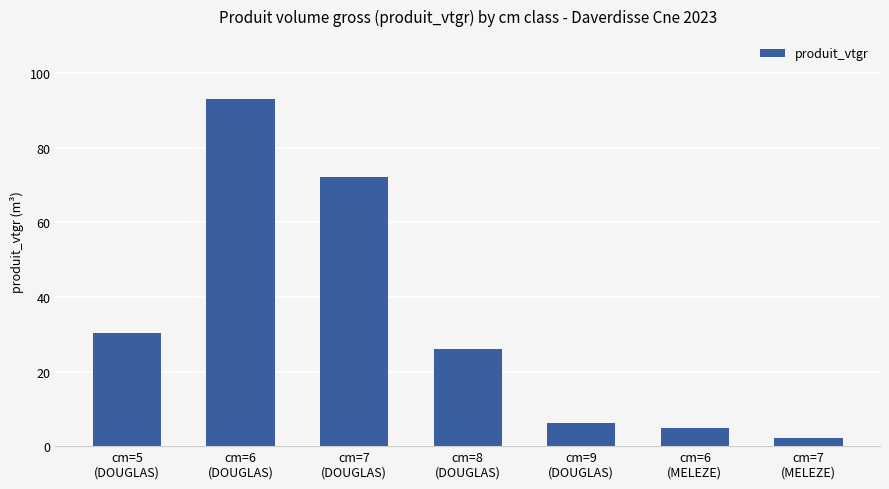

True or false: the data shows 72.2 at cm=7
(DOUGLAS).

True